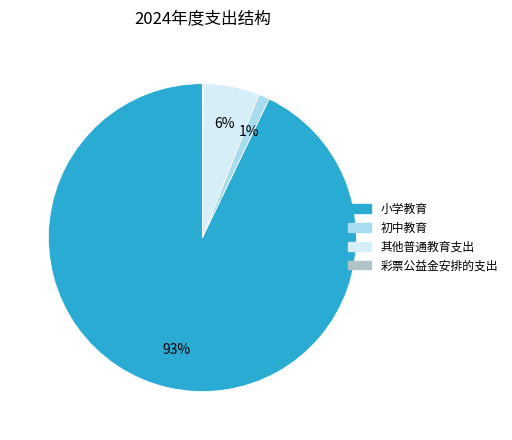

The 初中教育 slice represents 1% of the pie. True or false?

True